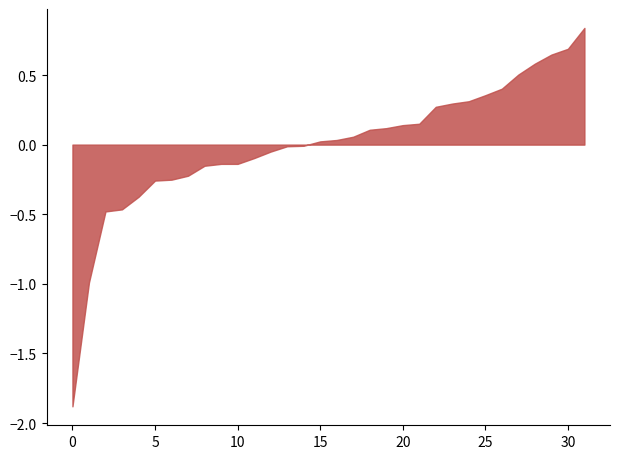

Which series changed the most between 5 and 26?

x